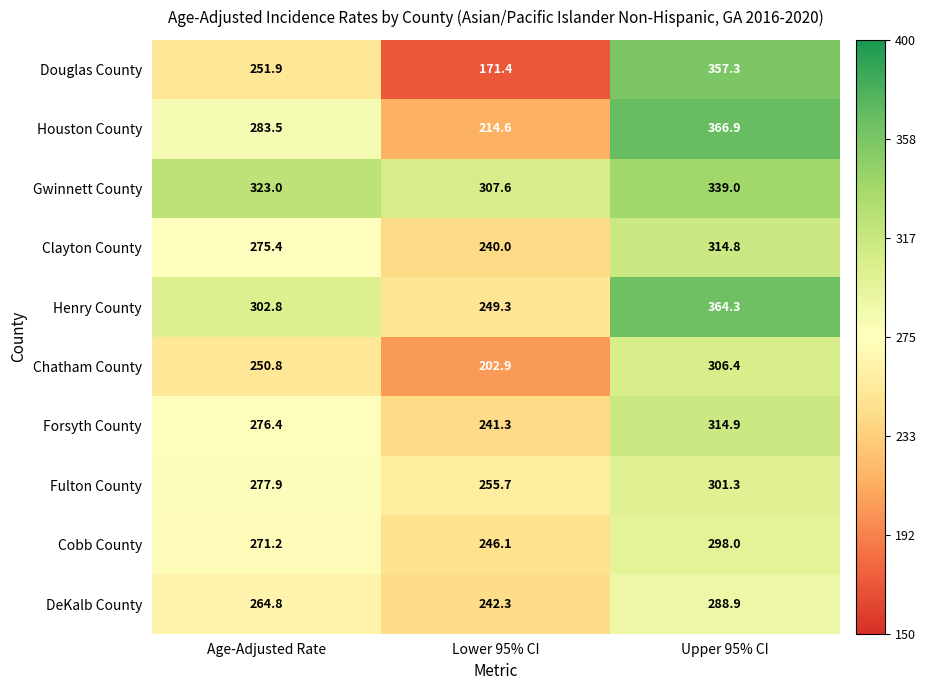

What value does the Douglas County series have at Upper 95% CI?

357.3